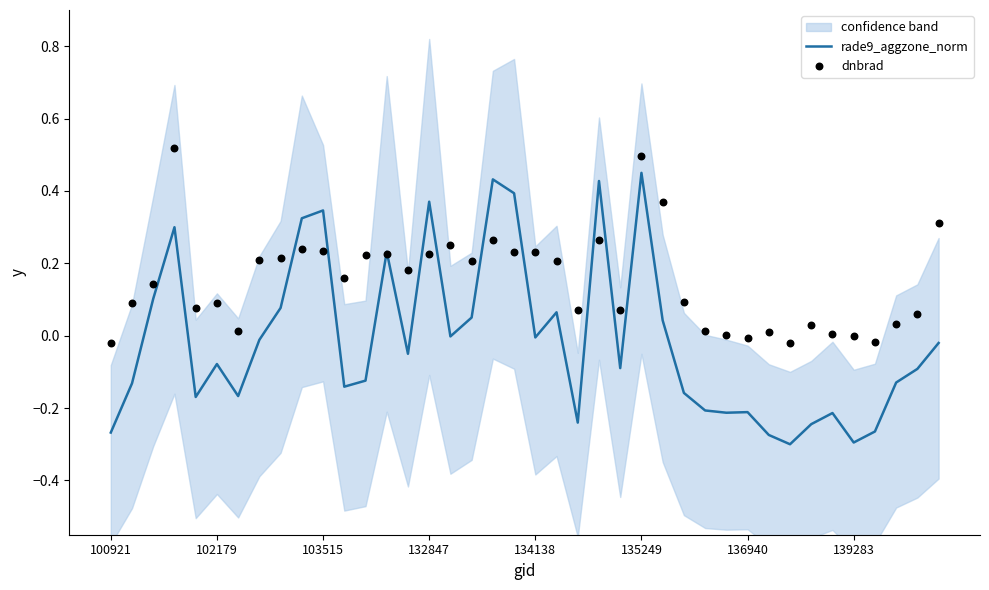

Which series reaches the maximum Y coordinate?

dnbrad